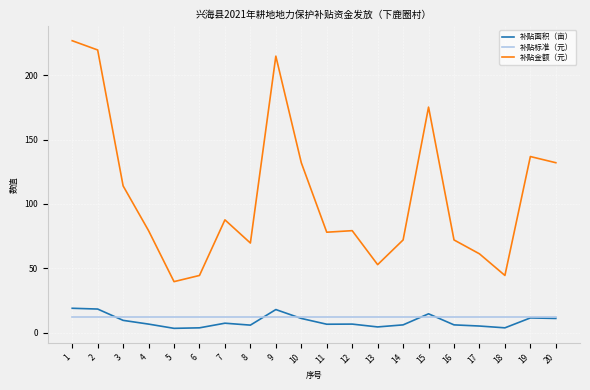

Rank the series by their maximum value, from lowest to highest.

补贴标准（元）, 补贴面积（亩）, 补贴金额（元）